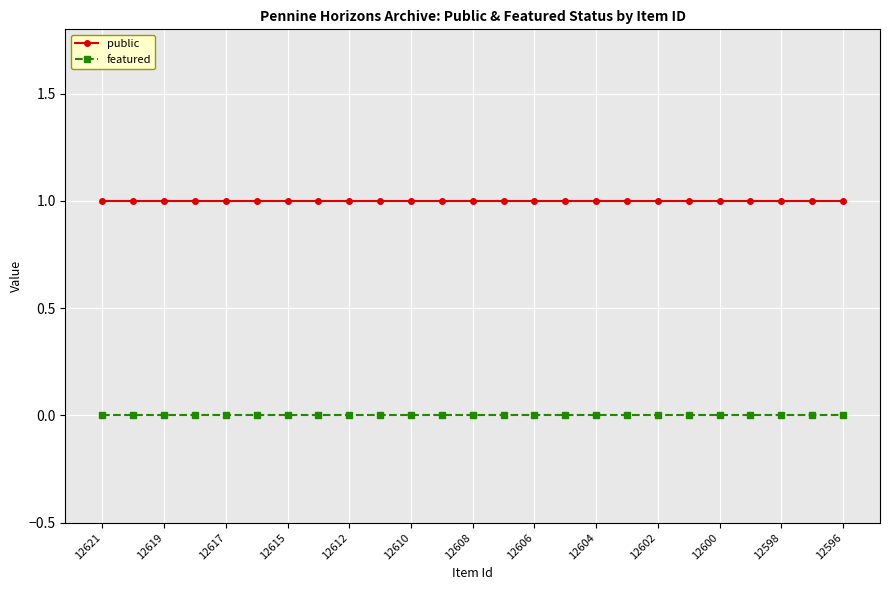

True or false: featured and public intersect in this chart.

False